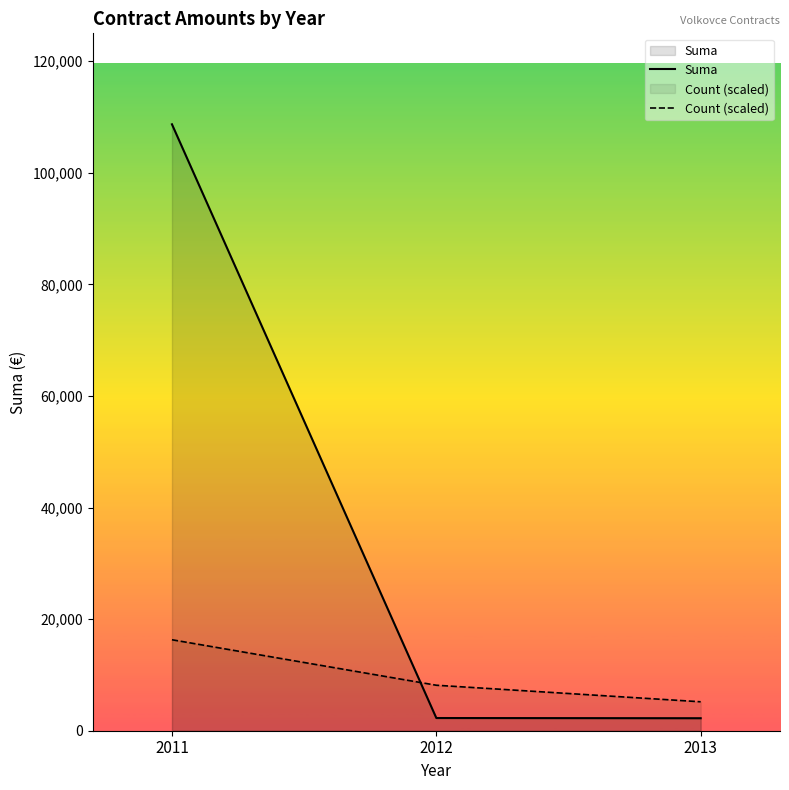

Reading left to right, what are all the values shown in this chart?

Suma: 108690.2	2275.9	2240.0
Count (scaled): 16303.5	8151.8	5187.5